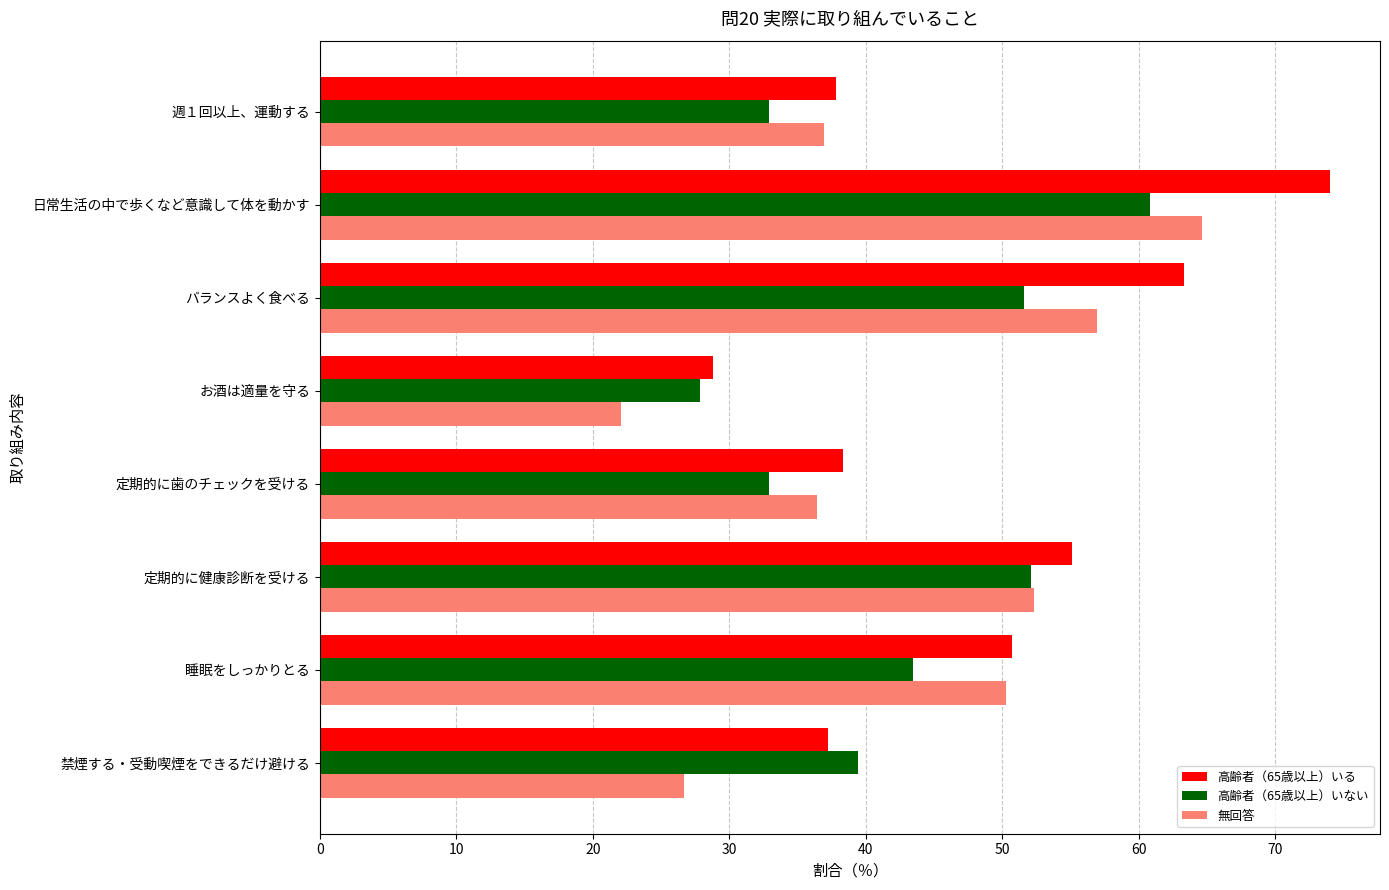

List the series in order of their peak value, highest first.

高齢者（65歳以上）いる, 無回答, 高齢者（65歳以上）いない